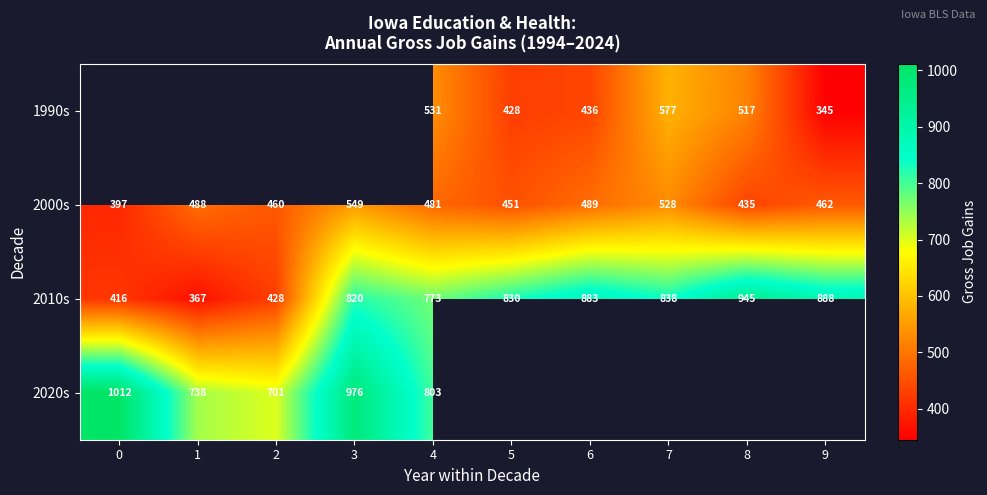

Where does the 2000s series first go above 481?

1